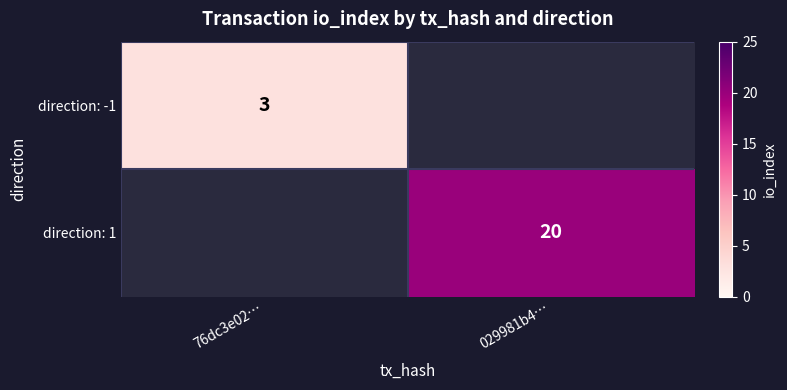

True or false: direction: -1 has a value of 3 at 76dc3e02….

True